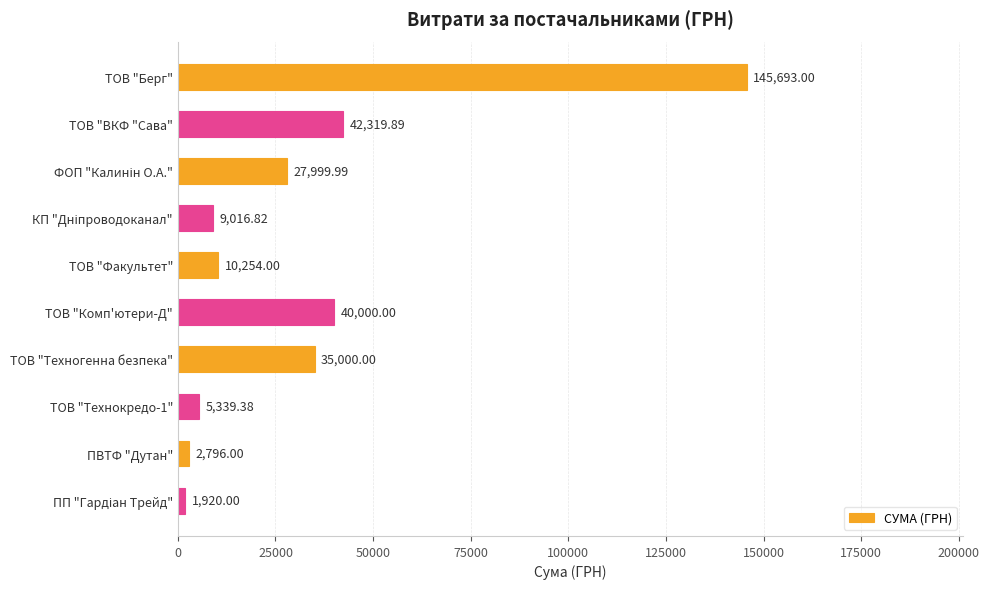

What is the label of the 9th bar from the bottom?

ТОВ "ВКФ "Сава"